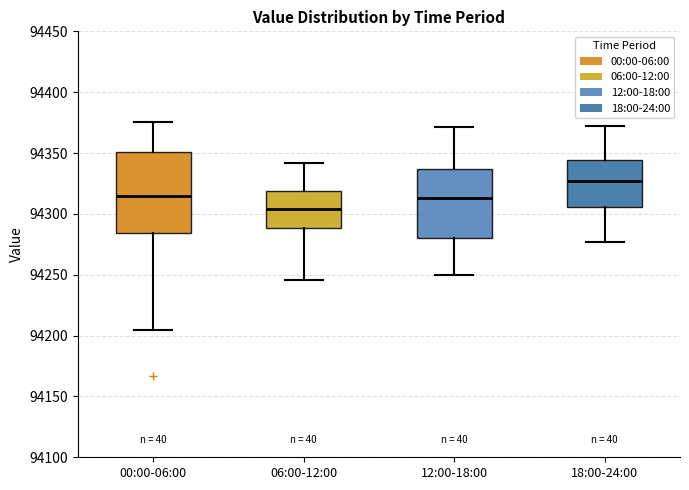

Reading left to right, transcribe this box plot: for each box, give where its median line is, the range the box spans, and where its two whiskers end, as read against the y-axis. The values are not printed on the chart, so give them approximately, as read against the axis.

00:00-06:00: median 94315, box 94285 to 94350, whiskers 94205 to 94375
06:00-12:00: median 94305, box 94290 to 94320, whiskers 94245 to 94340
12:00-18:00: median 94315, box 94280 to 94335, whiskers 94250 to 94370
18:00-24:00: median 94325, box 94305 to 94345, whiskers 94275 to 94370